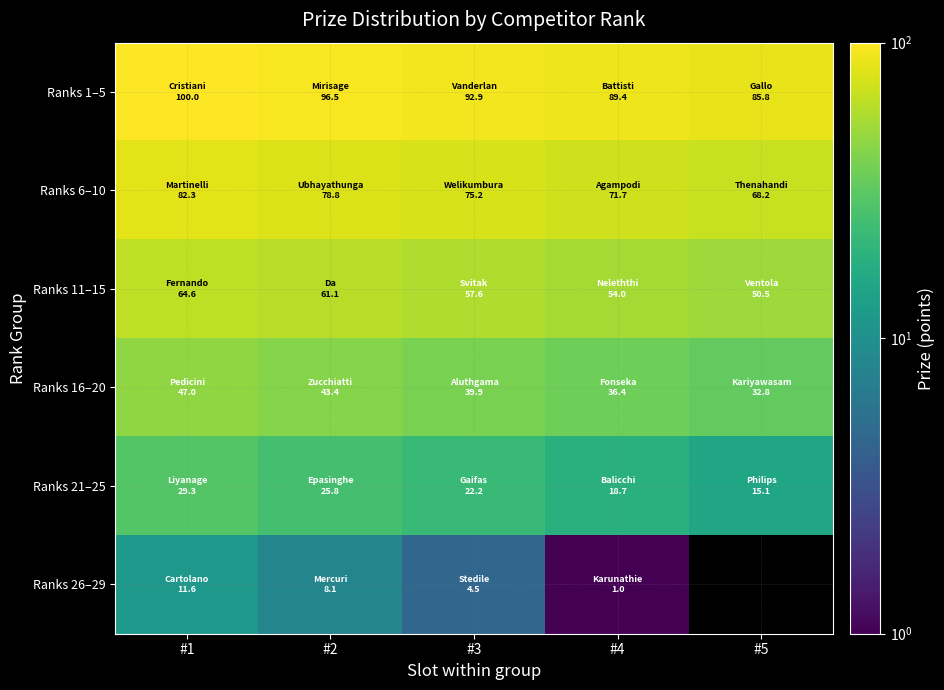

How many categories are shown in the chart?

5